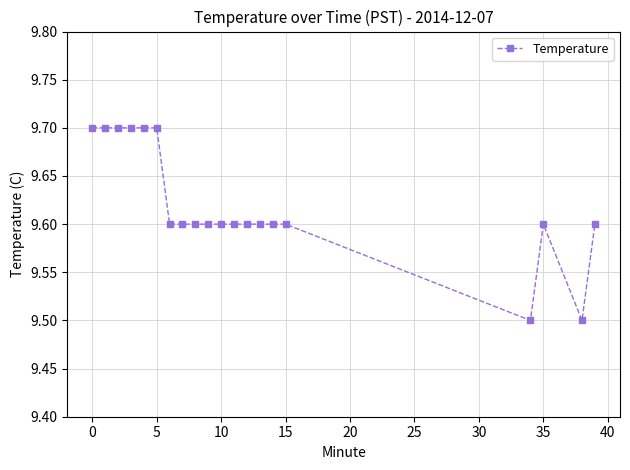

How many lines are shown in the chart?

1